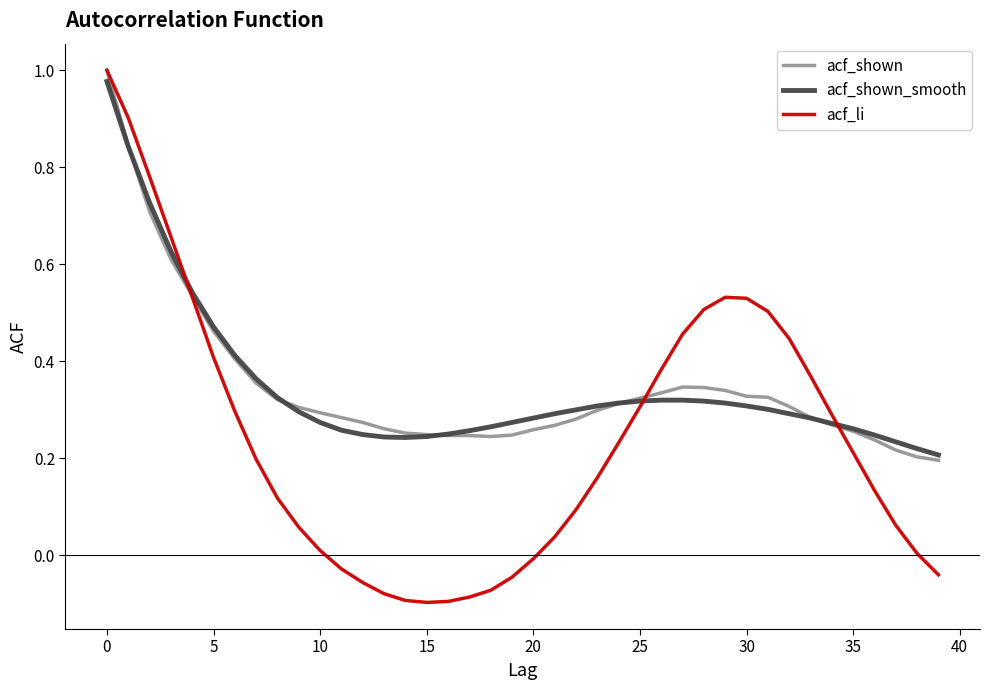

Which series has the largest range (max minus min)?

acf_li